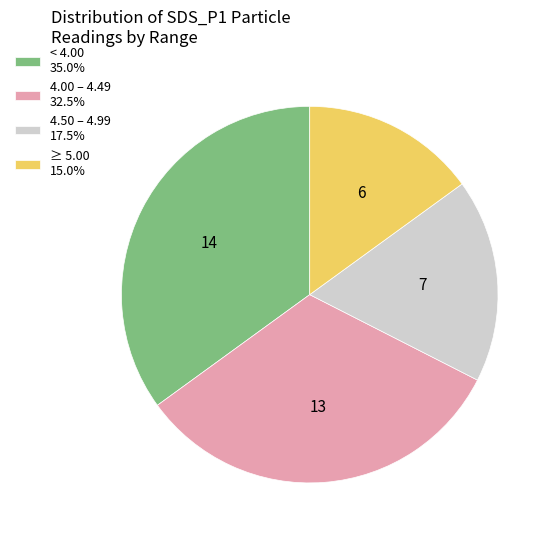

Do 4.00 – 4.49 32.5% and < 4.00 35.0% together represent more than half of the pie?

Yes